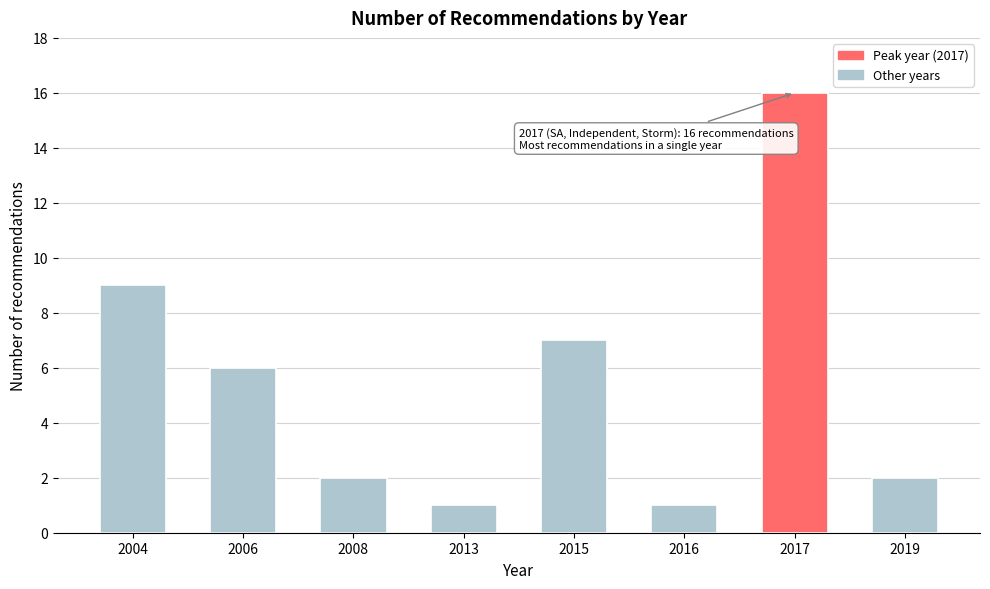

Reading right to left, extract all data points from this chart.

2019=2	2017=16	2016=1	2015=7	2013=1	2008=2	2006=6	2004=9